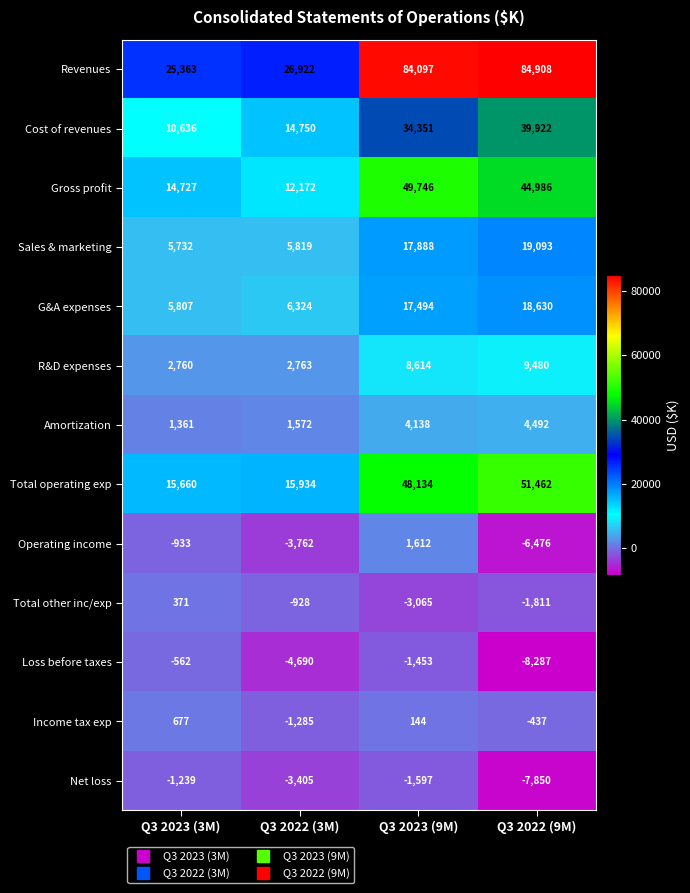

Which category has the highest value across all series?

Q3 2022 (9M)